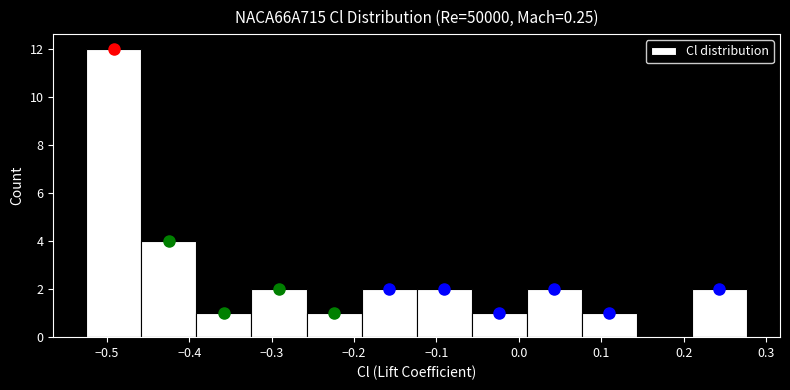

Which range on the x-axis has the tallest bar?

-0.52 to -0.46